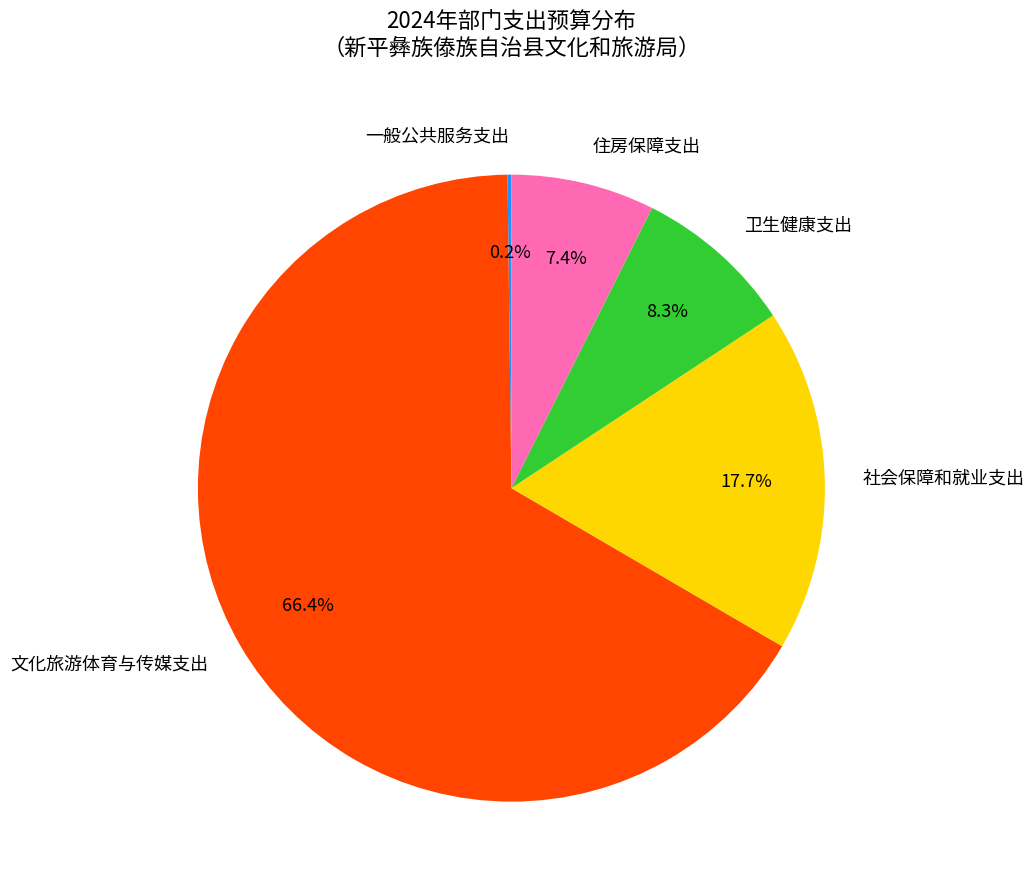

What is the largest slice in the pie chart?

文化旅游体育与传媒支出